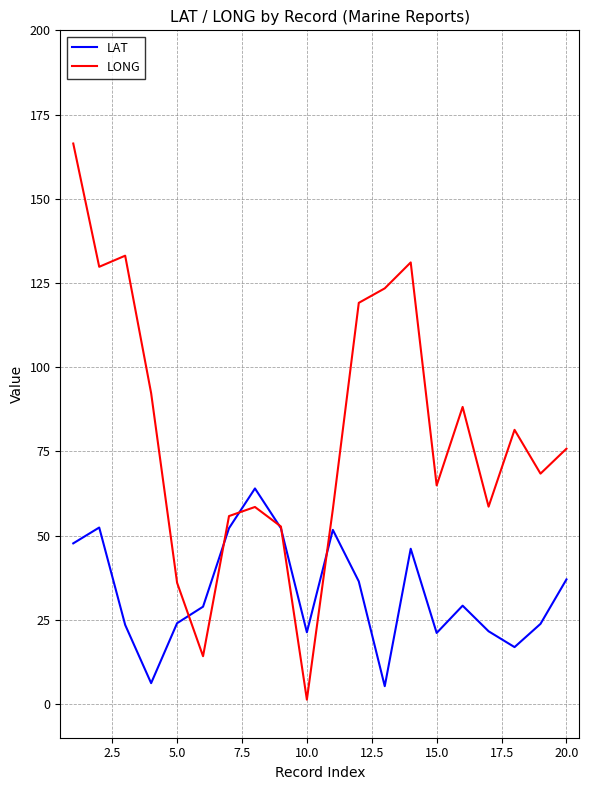

Which series has the largest total across all categories?

LONG